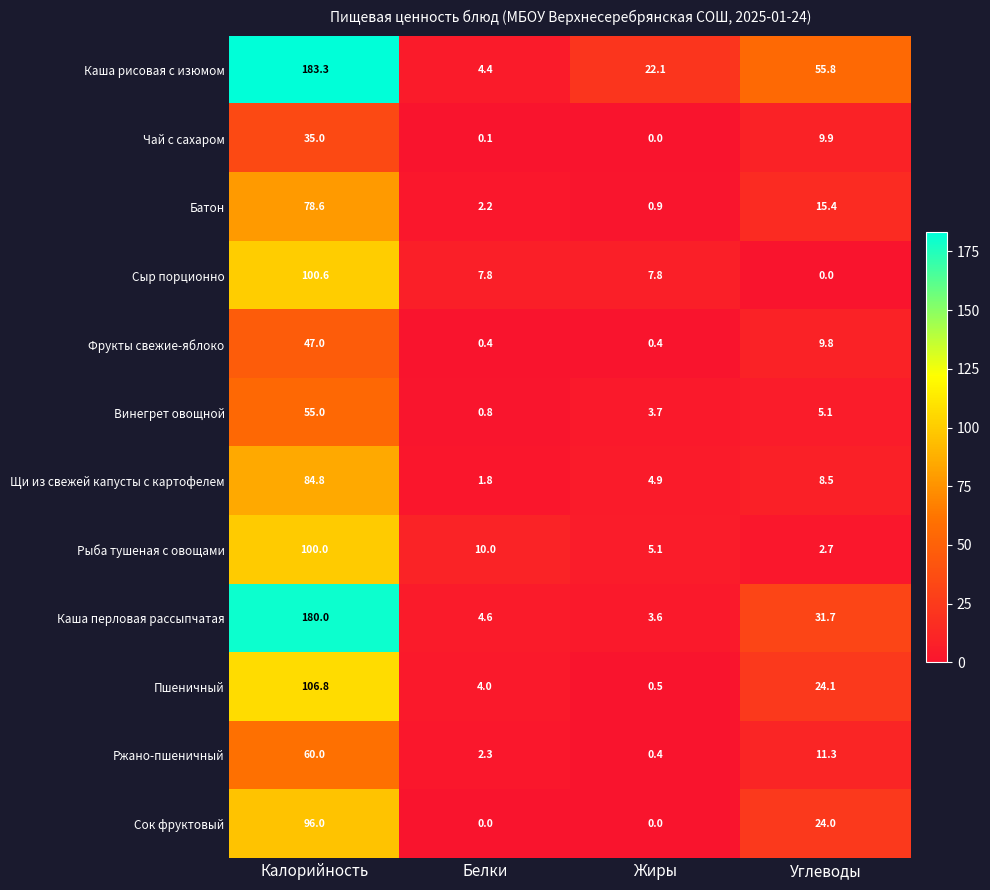

How many series are shown in this chart?

12